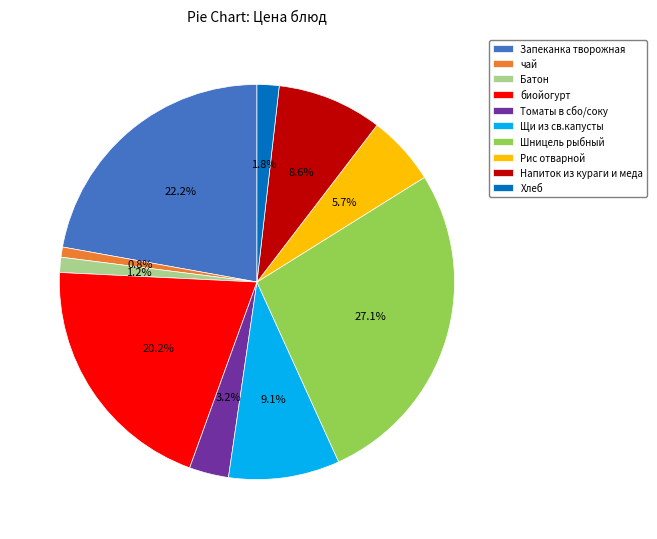

What is the largest slice in the pie chart?

Шницель рыбный